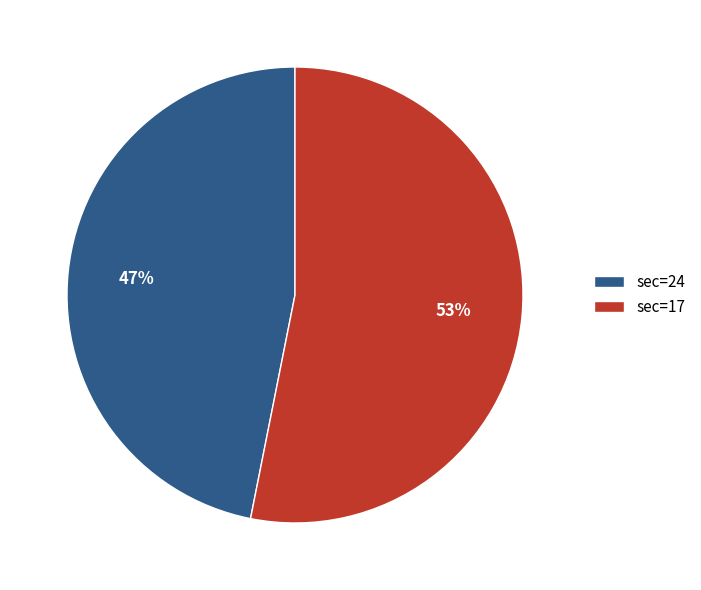

Which category accounts for the majority?

sec=17